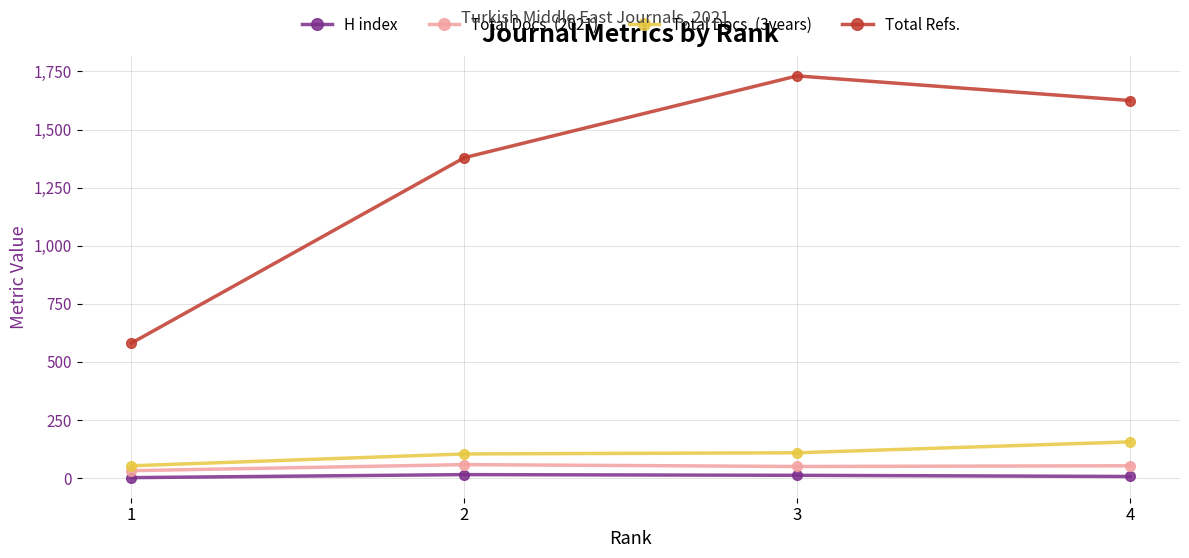

The Total Docs. (2021) series shows 53 at 4. True or false?

True